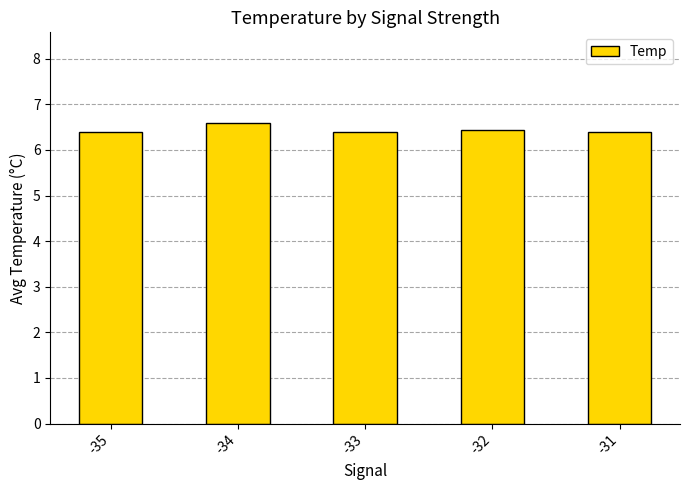

Count the values in the range 6 to 7.

5